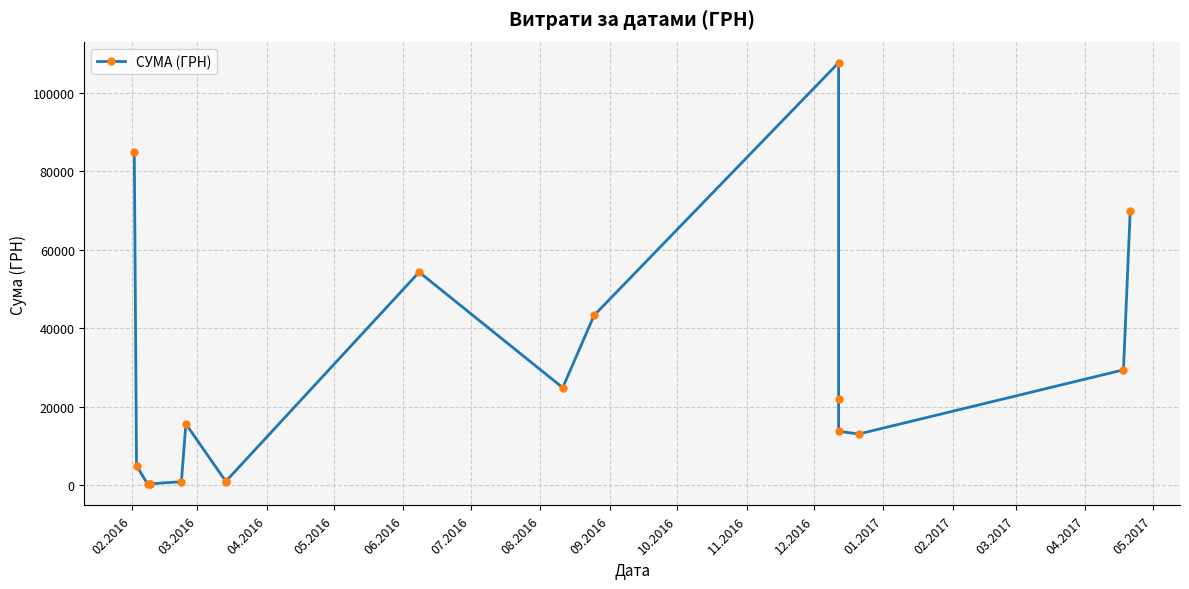

Is this an area chart (filled region under the line)?

No